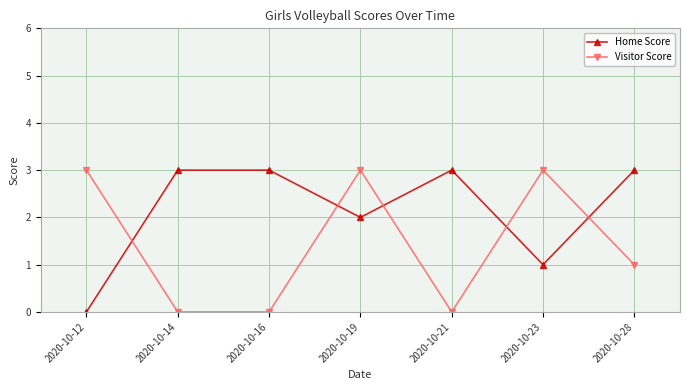

Rank the series at 2020-10-21 from highest to lowest value.

Home Score, Visitor Score